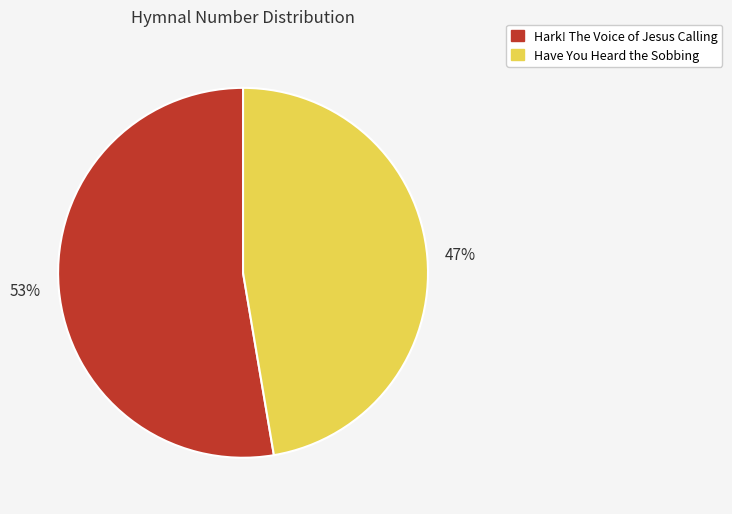

Is Hark! The Voice of Jesus Calling the majority of the pie?

Yes